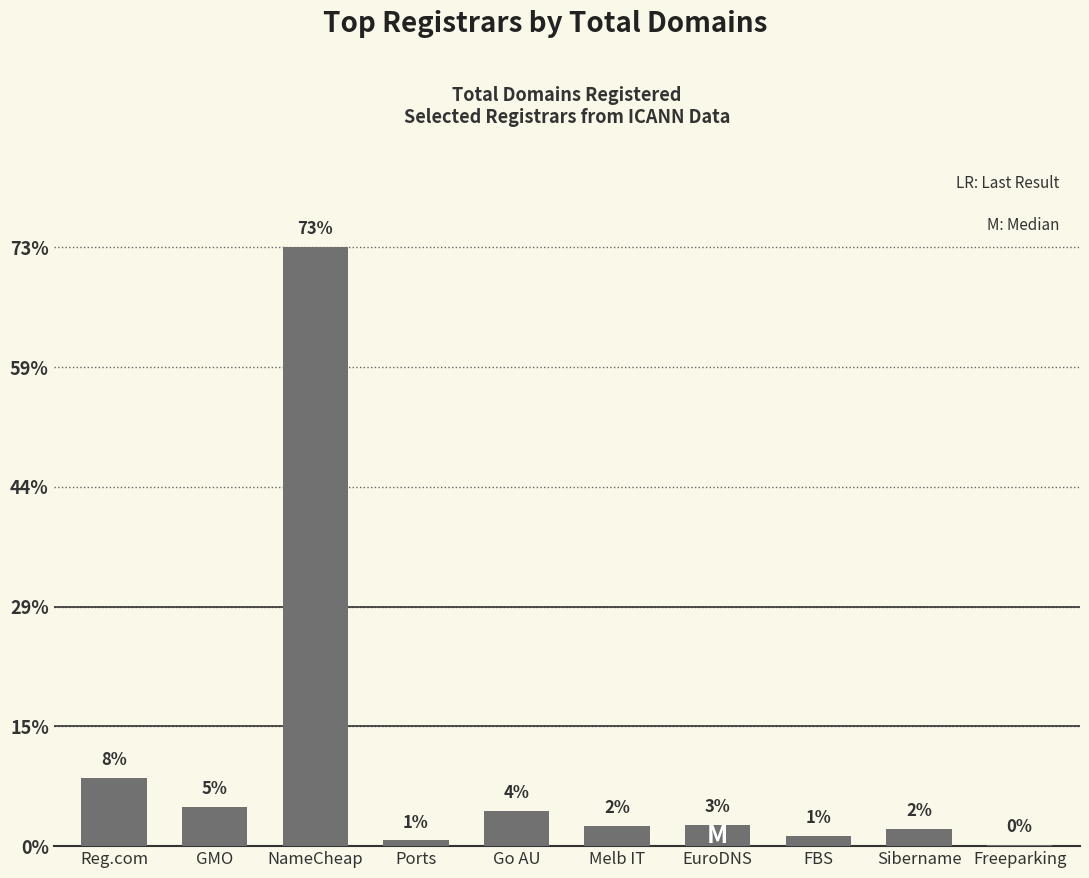

Where is the data nearest to the value 212?

Reg.com